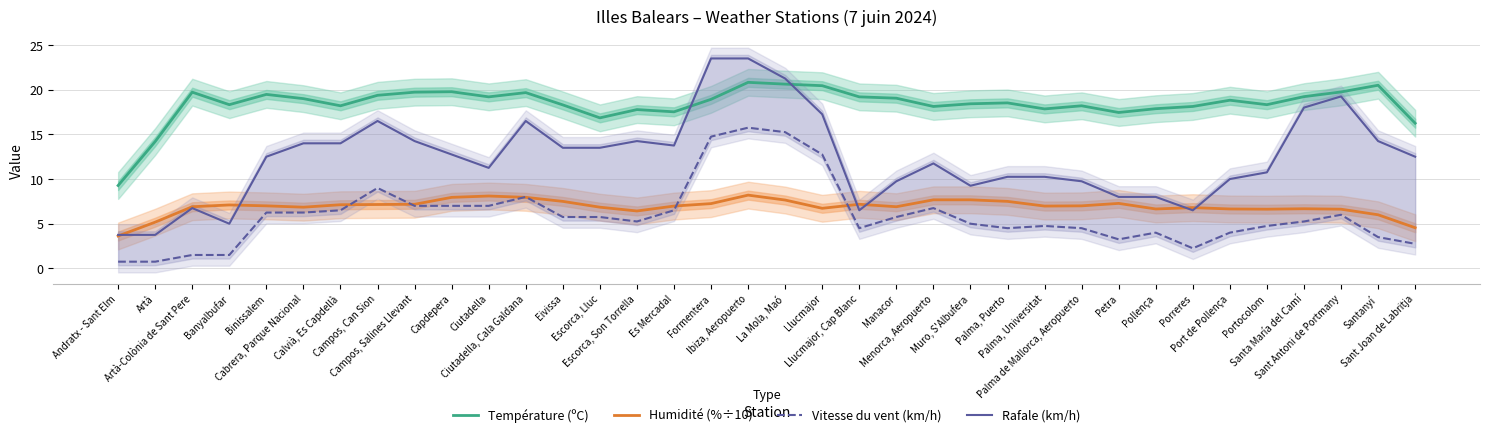

How many lines are shown in the chart?

4